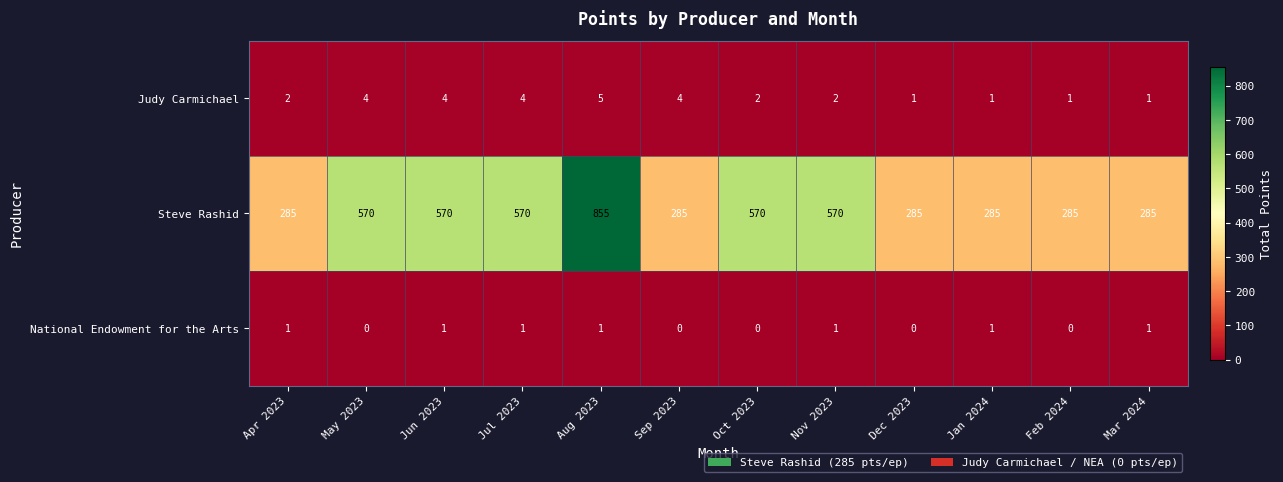

List the series in order of their peak value, lowest first.

National Endowment for the Arts, Judy Carmichael, Steve Rashid